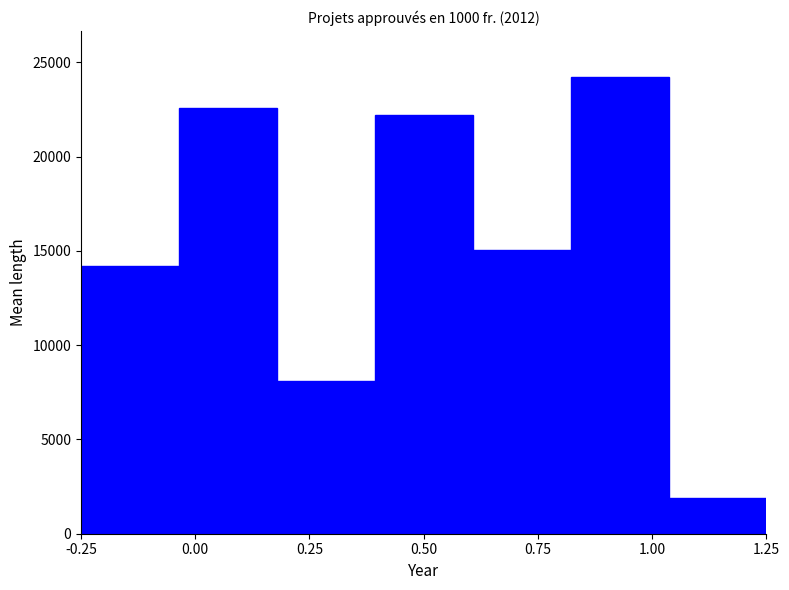

Reading right to left, list all the values displayed in this chart.

1900.5	24250.8	15067.8	22193.3	8121.4	22593.7	14200.8